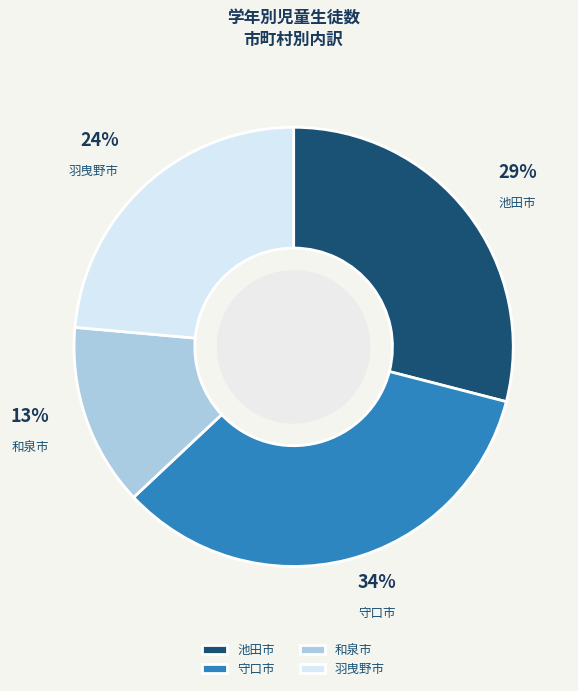

Count the number of slices in the pie.

4